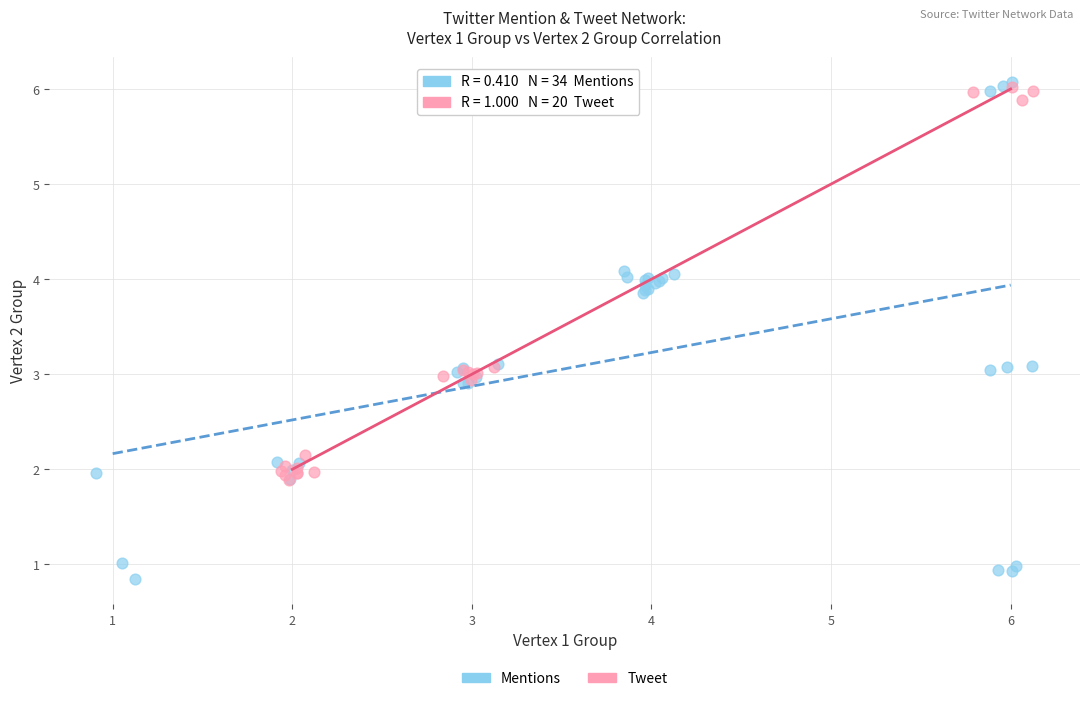

Which series reaches the maximum Y coordinate?

Mentions